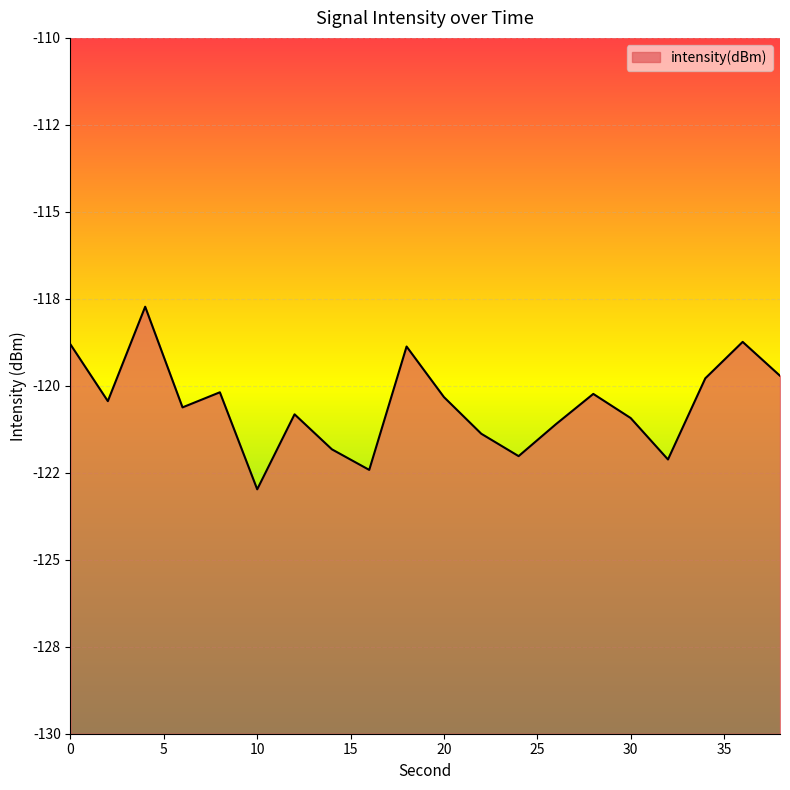

How many data points does each series have?

20